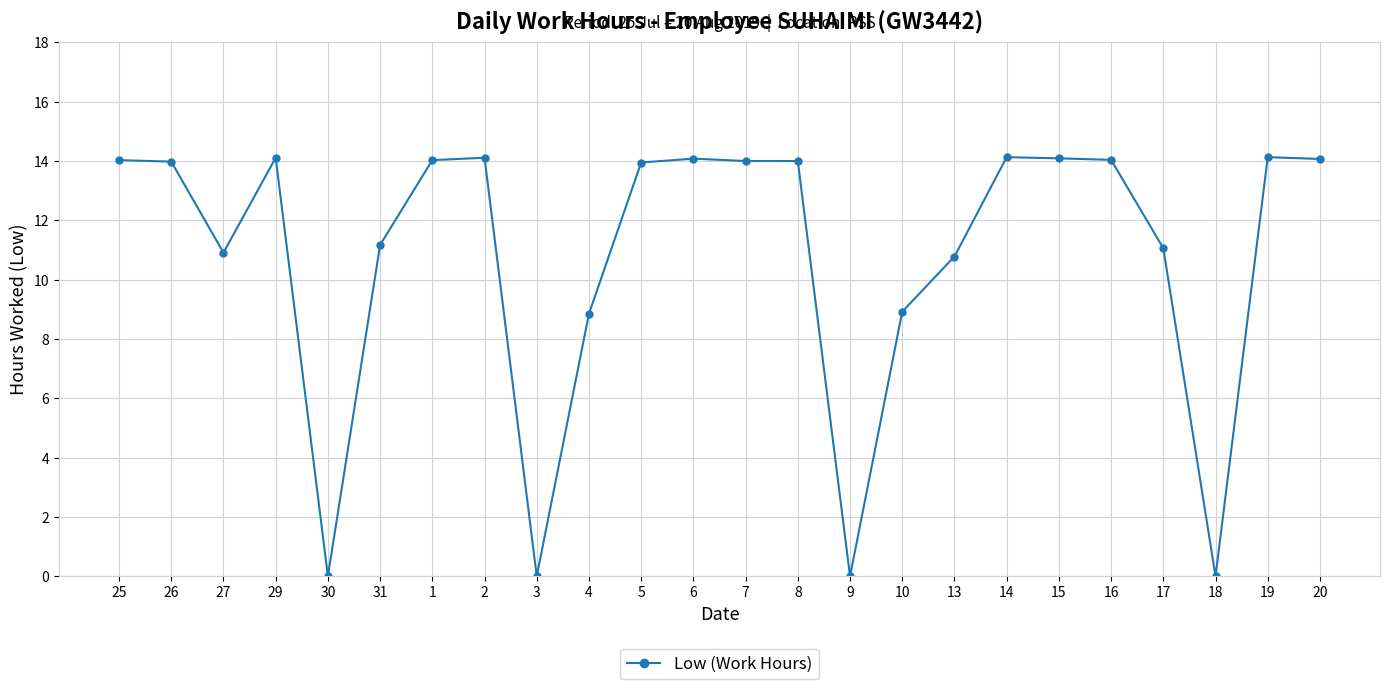

What is the label of the 2nd point from the left?

26